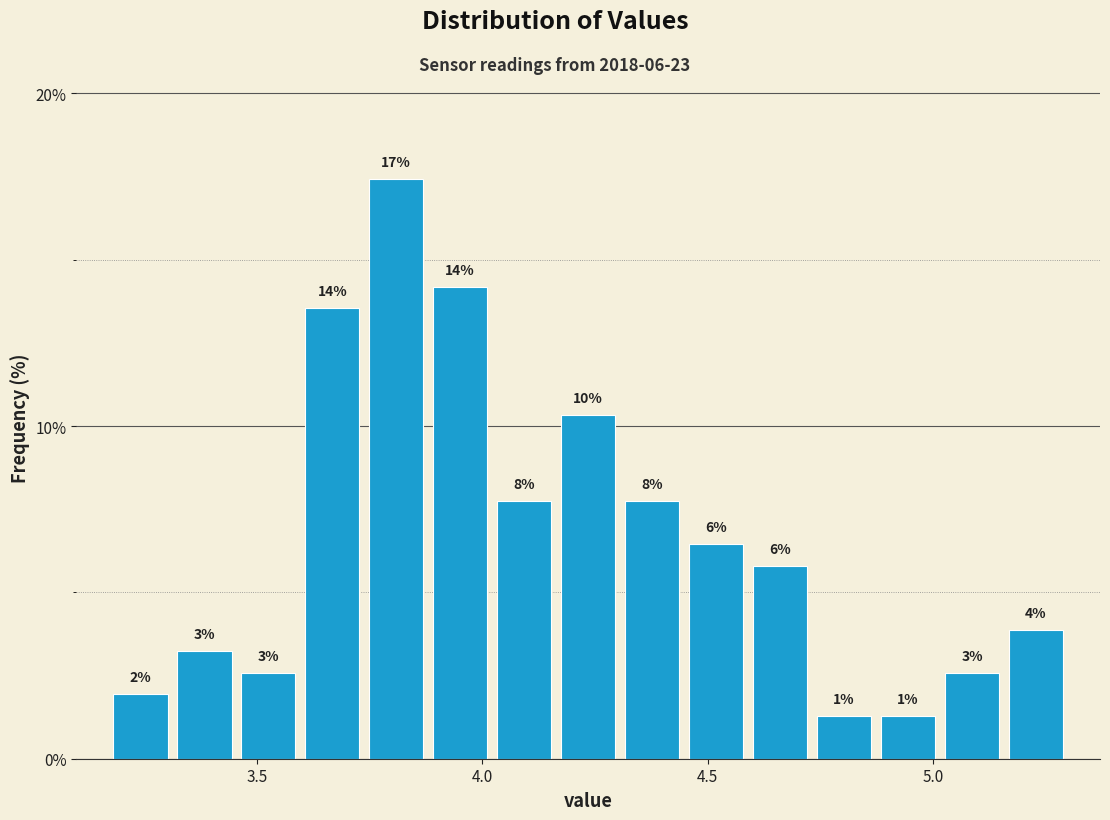

Around what value on the x-axis is the tallest bar? Give the approximate position of its centre, as read against the axis.

3.80